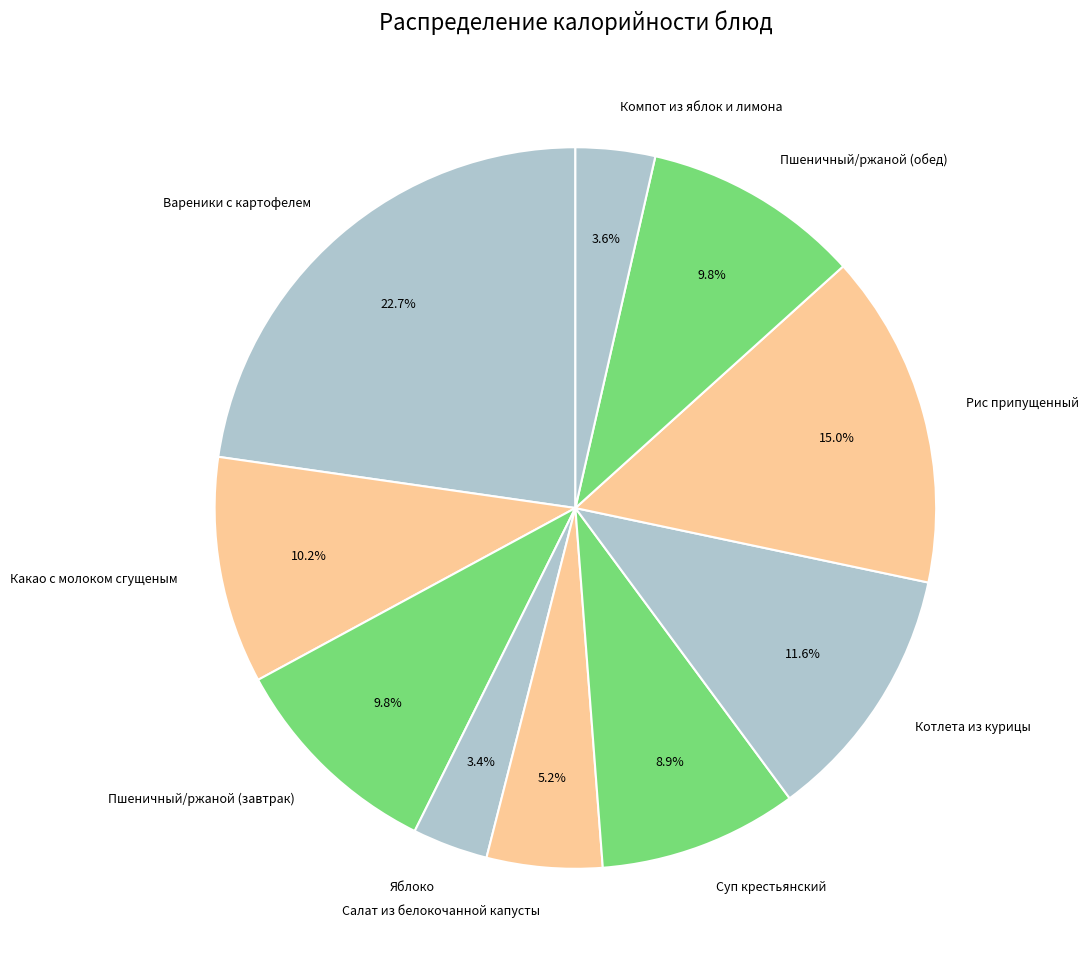

Does Пшеничный/ржаной (обед) account for over 50% of the chart?

No